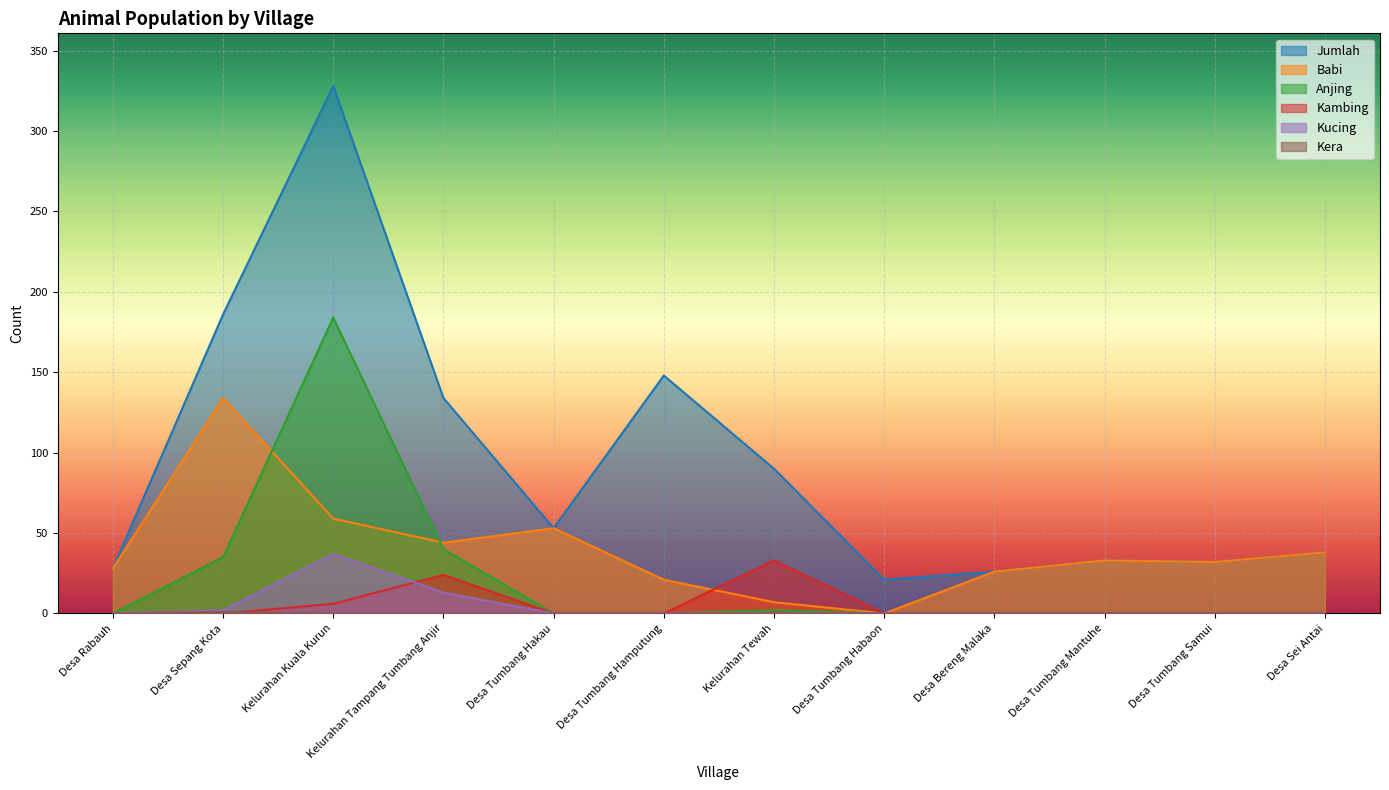

How many Kera values are between 0 and 1?

12